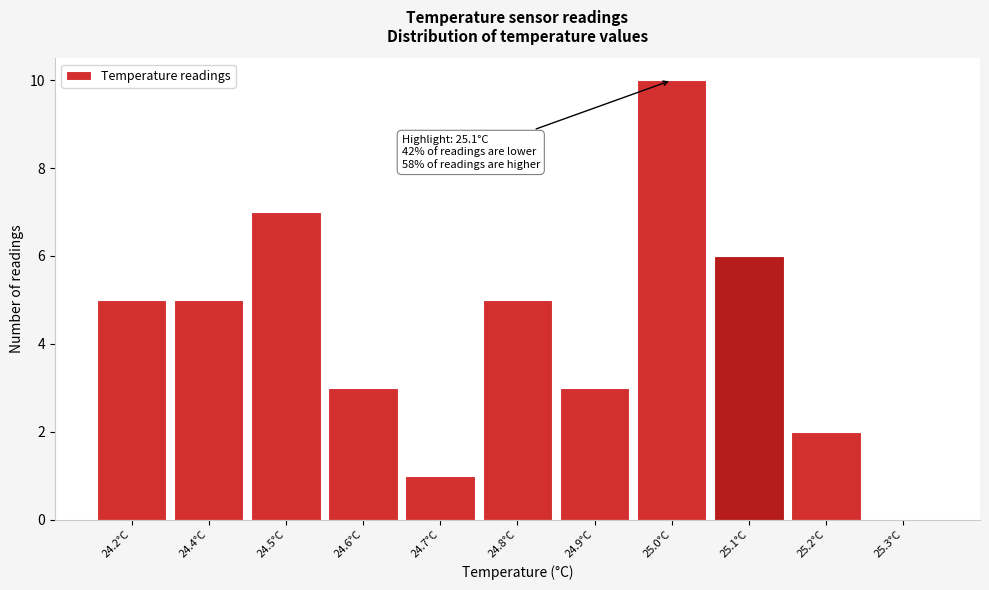

Reading right to left, extract all data points from this chart.

25.3°C=0	25.2°C=2	25.1°C=6	25.0°C=10	24.9°C=3	24.8°C=5	24.7°C=1	24.6°C=3	24.5°C=7	24.4°C=5	24.2°C=5